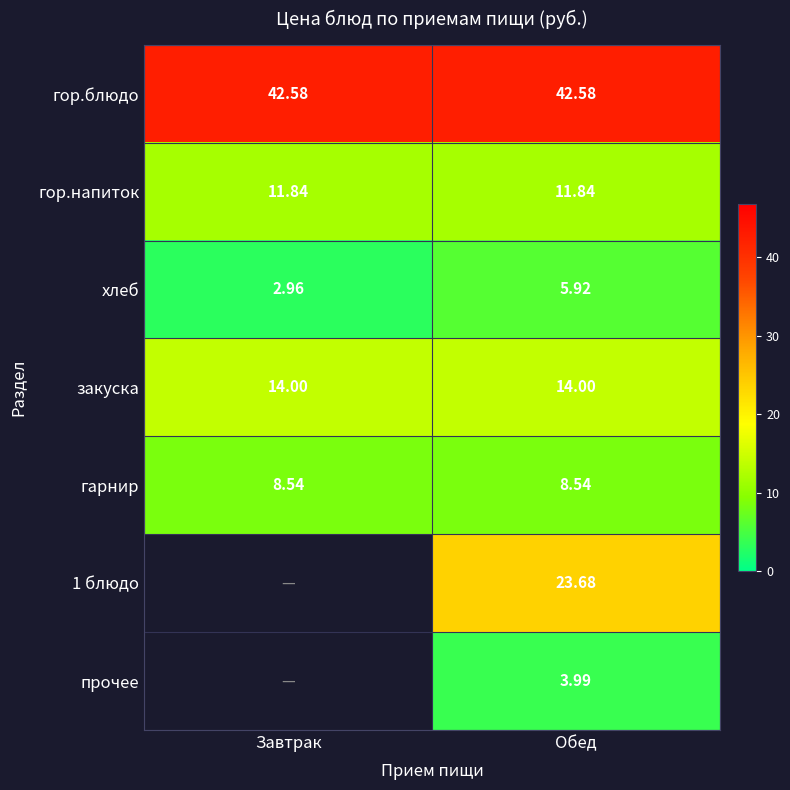

Is the value of гор.напиток at Обед greater than the value of гарнир at Обед?

Yes